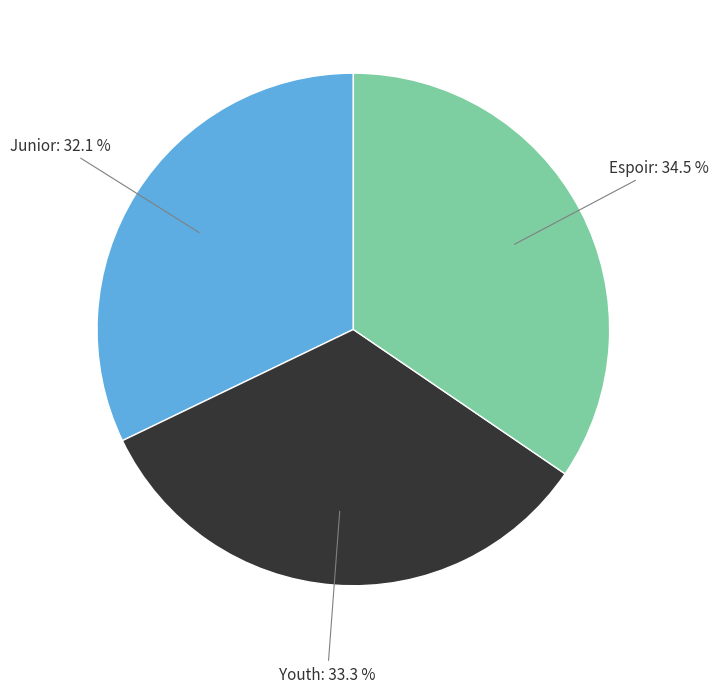

To the nearest percent, what portion does Junior represent?

32%